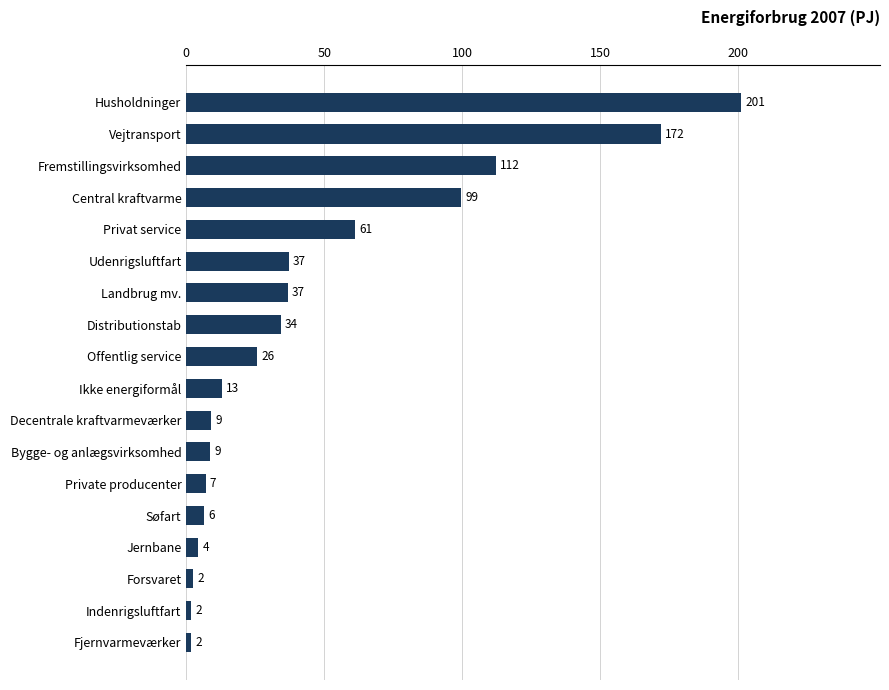

Is it true that the value at Privat service is 17.0?

False